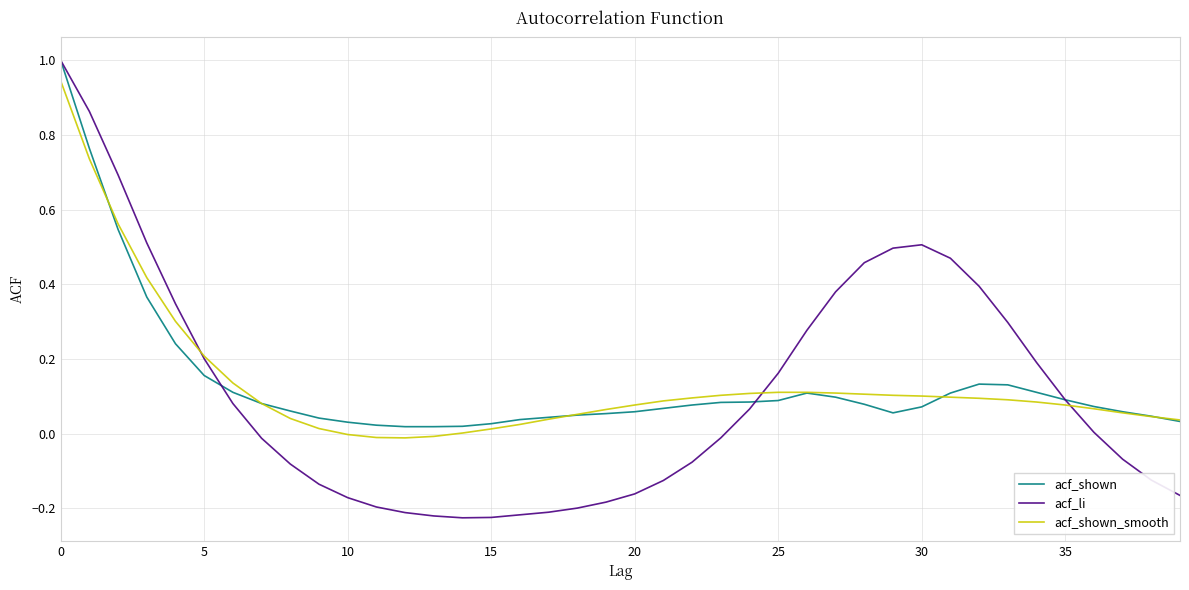

Which series has the largest range (max minus min)?

acf_li